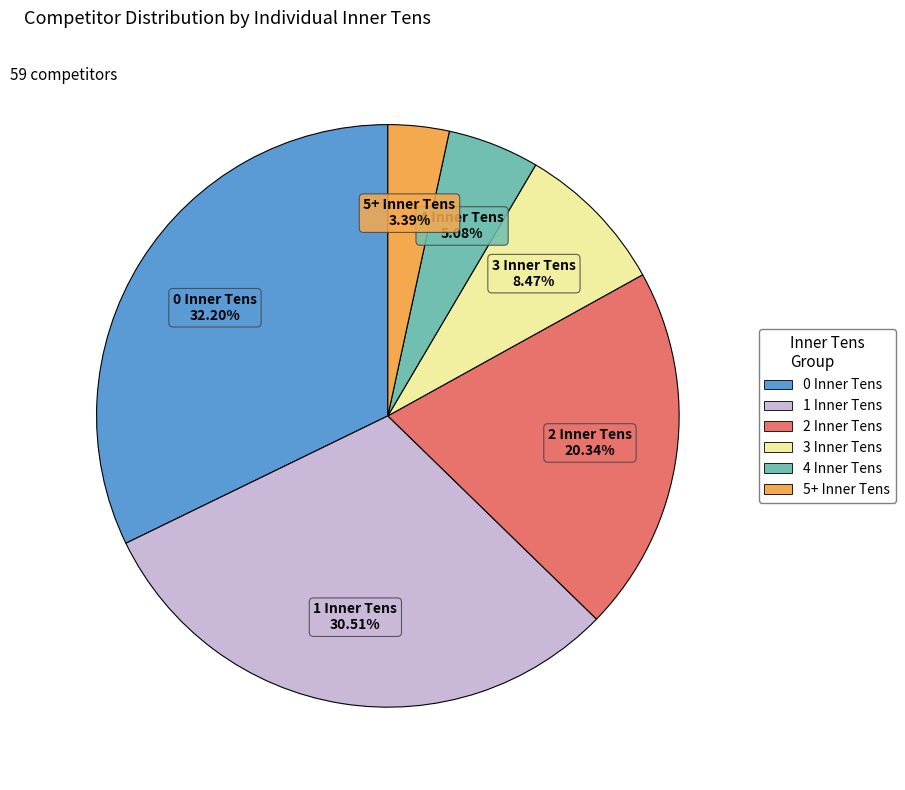

Between 0 Inner Tens and 3 Inner Tens, which is larger?

0 Inner Tens